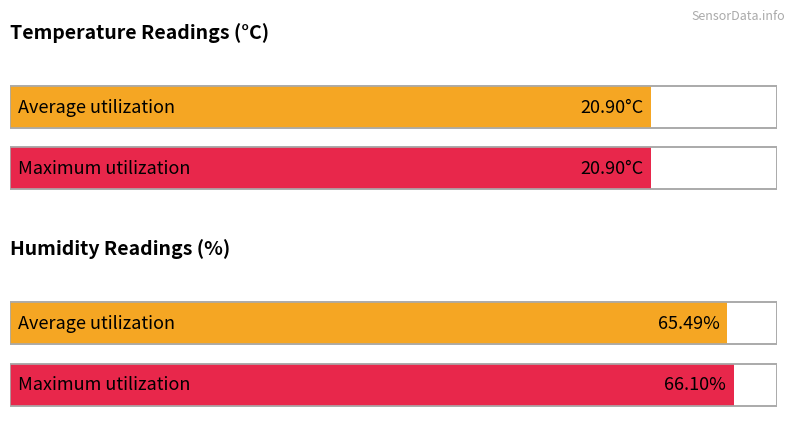

What is the spread (max minus min) of values at 00:15?

45.2